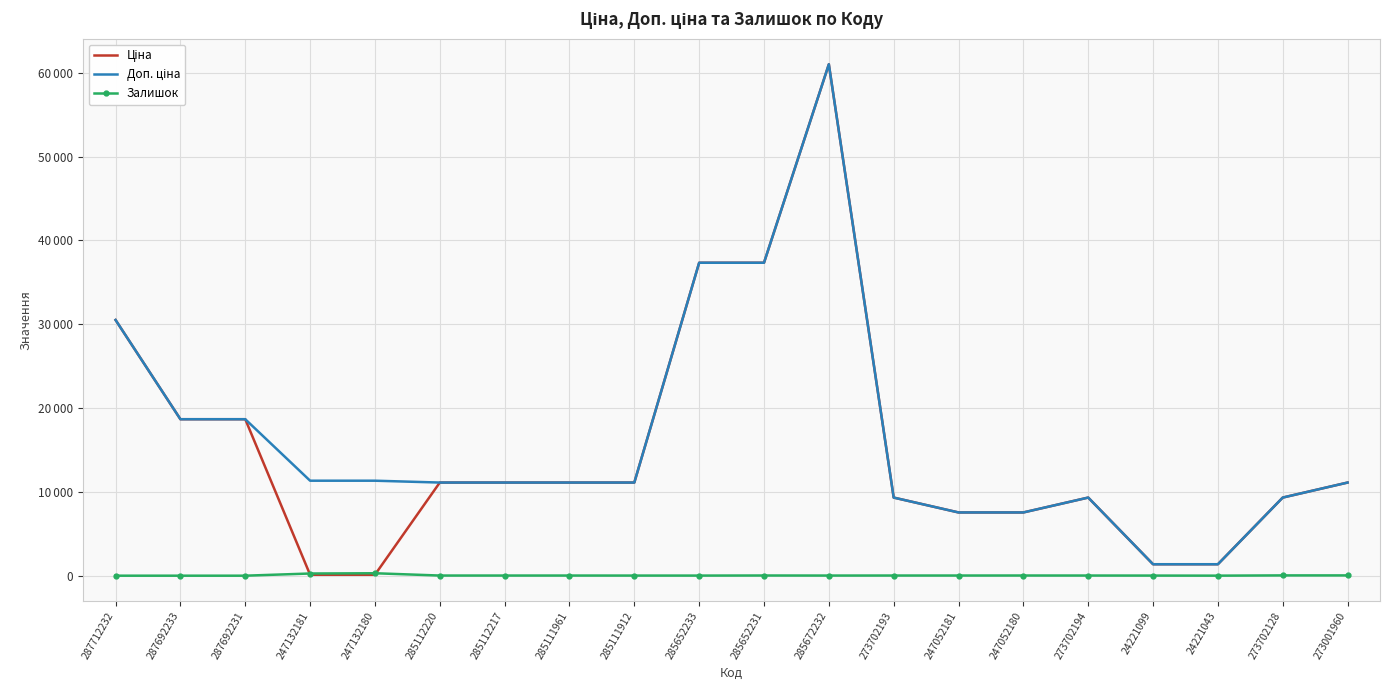

Is the value of Залишок at 247132180 greater than the value of Доп. ціна at 273702193?

No